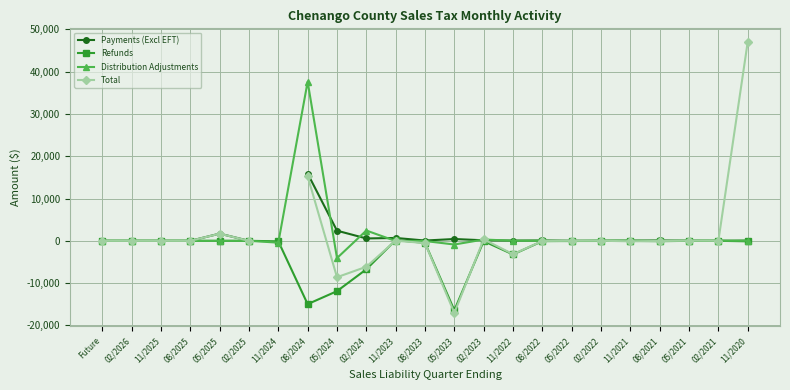

How many series are shown in this chart?

4